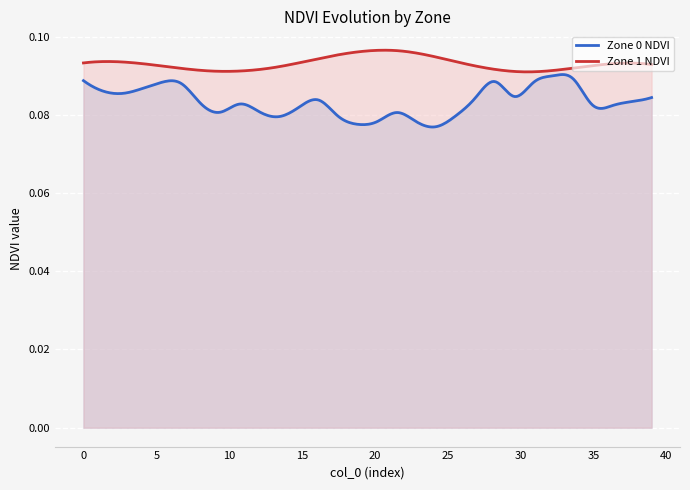

List the series in order of their overall mean, highest first.

Zone 1 NDVI, Zone 0 NDVI